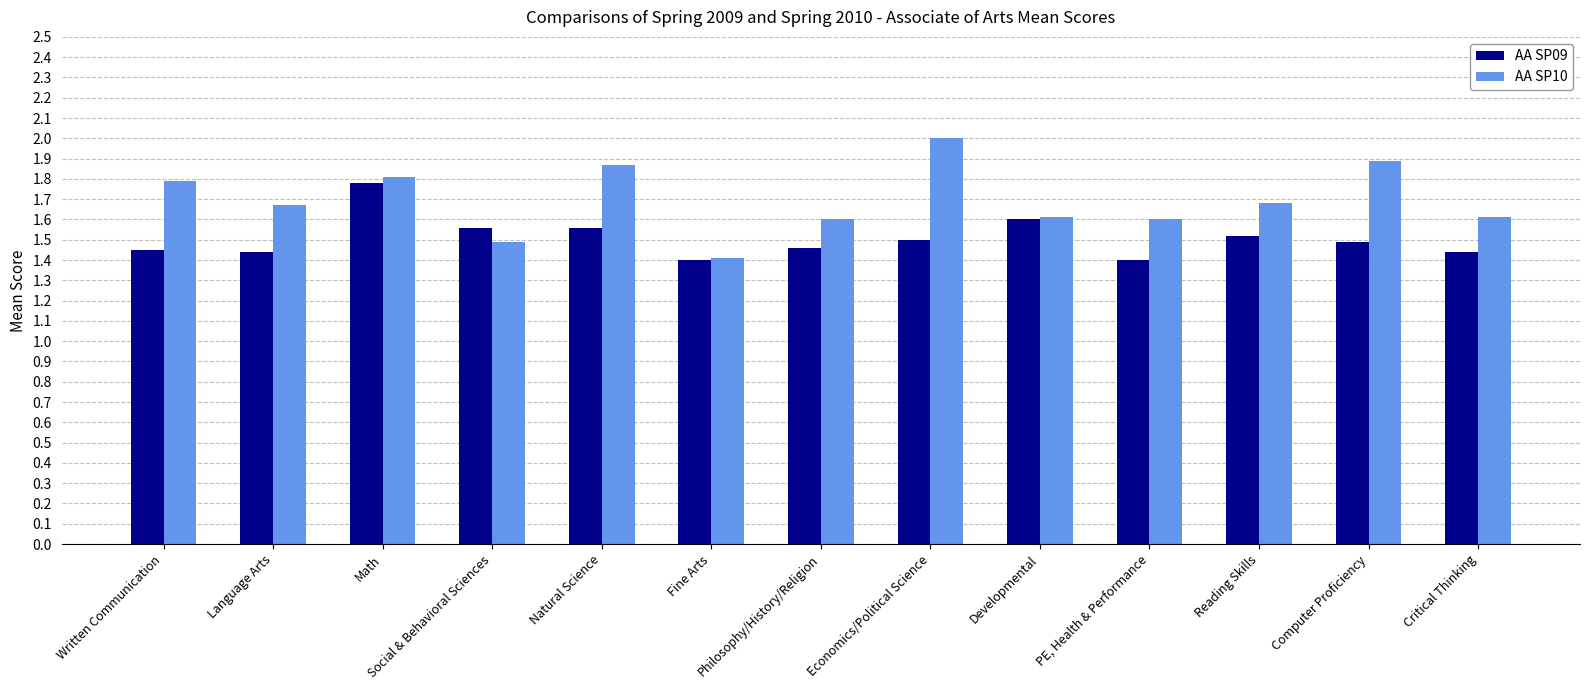

Is it true that AA SP10 equals 0.9 at Economics/Political Science?

False